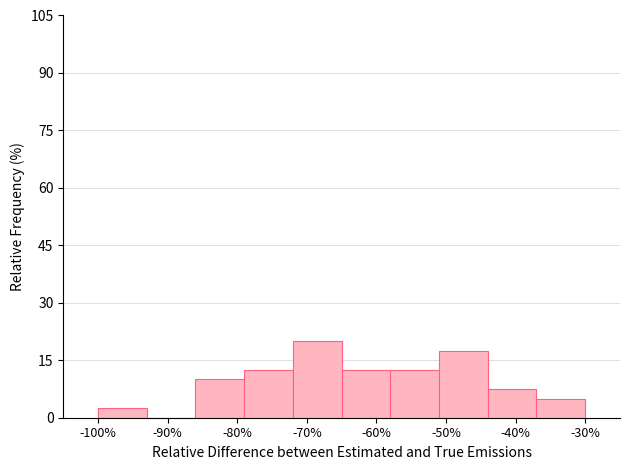

How tall is the bar that spans -65 to -58 on the x-axis? The values are not printed on the chart, so give them approximately, as read against the axis.

12